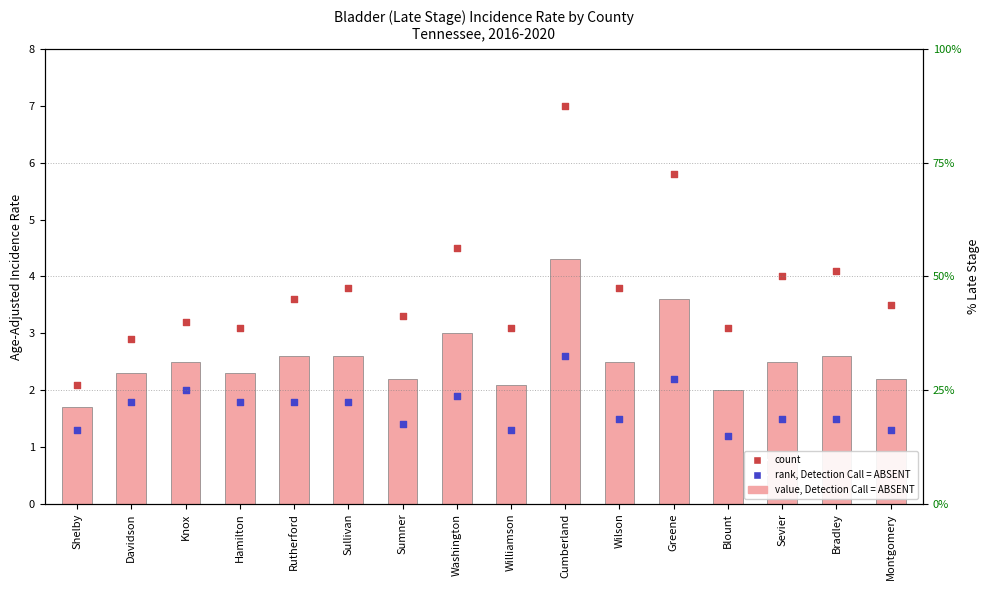

Which series has the widest spread of Y values?

count